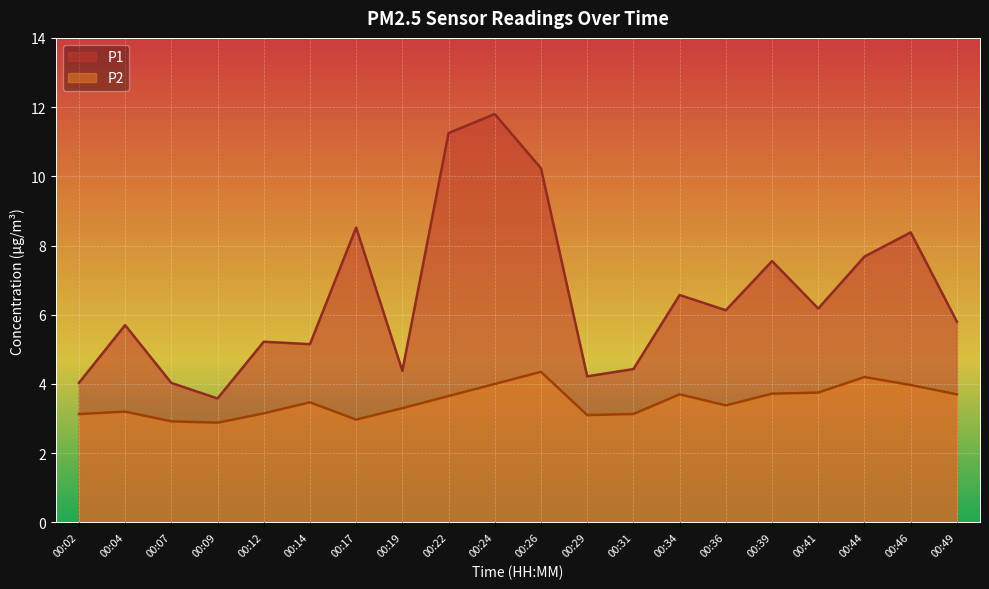

What is the sum of all P2 values?

69.7